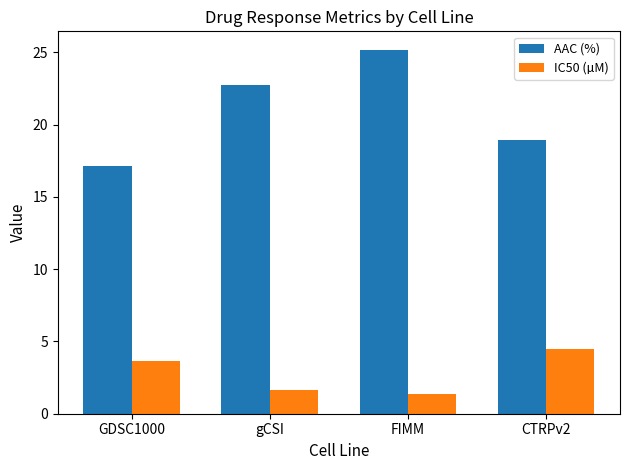

Which series has the largest range (max minus min)?

AAC (%)